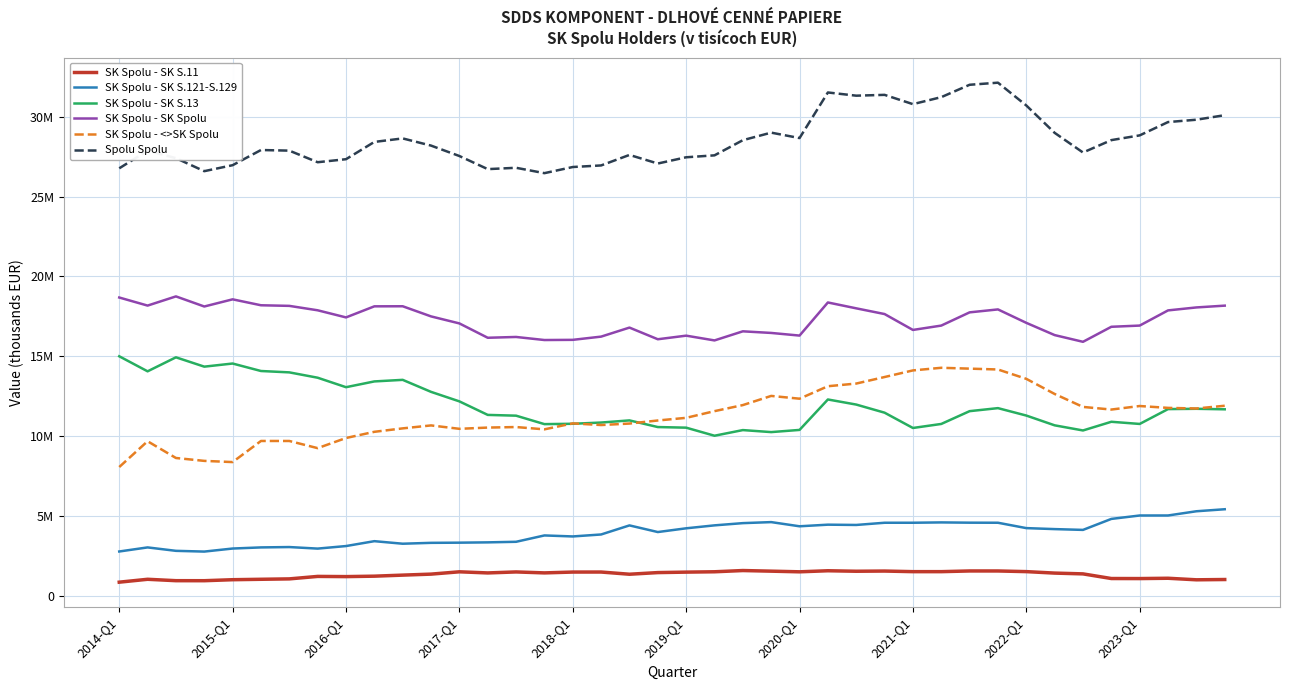

Does the chart display data point markers on the line(s)?

No